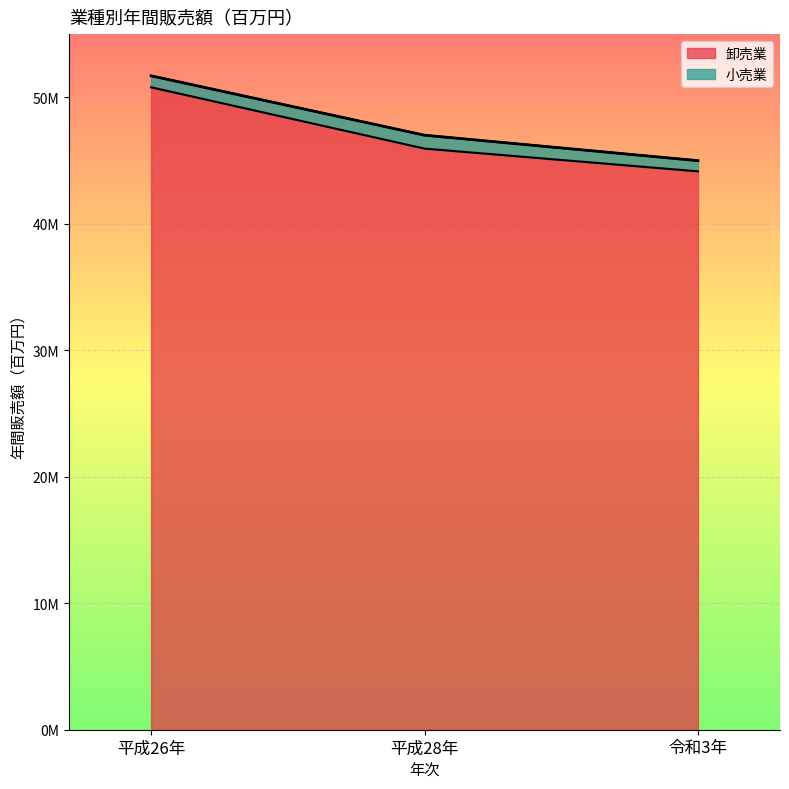

What is the label of the 3rd point from the right?

平成26年